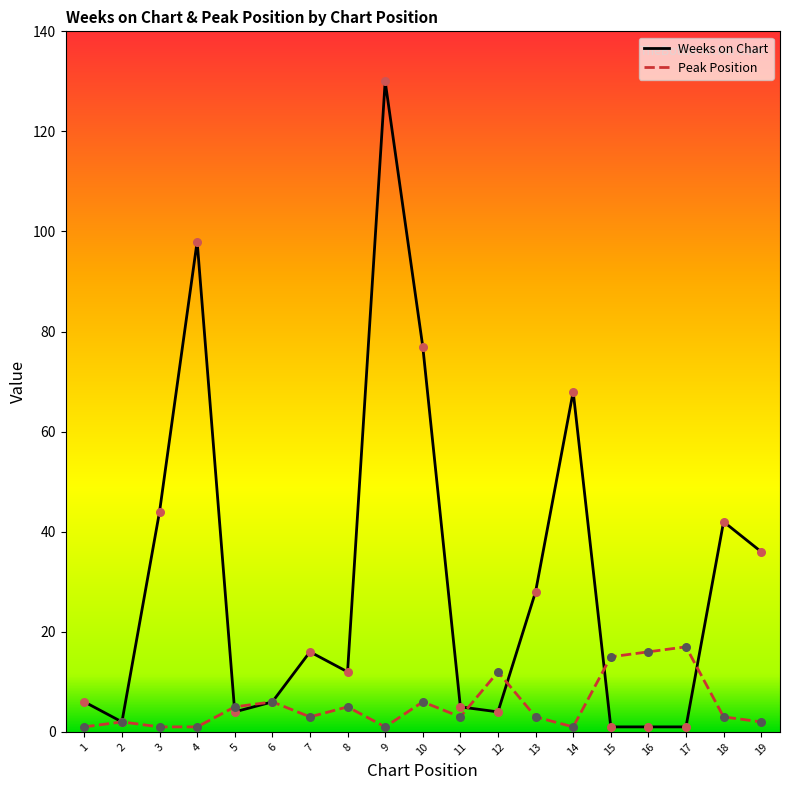

Which series contains the lowest Y value?

Weeks on Chart